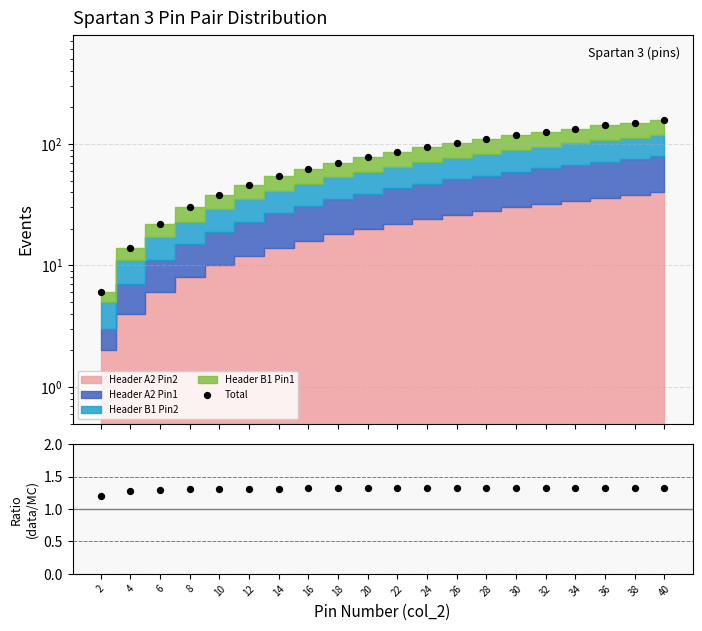

Which series has the largest Y range (max minus min)?

Total